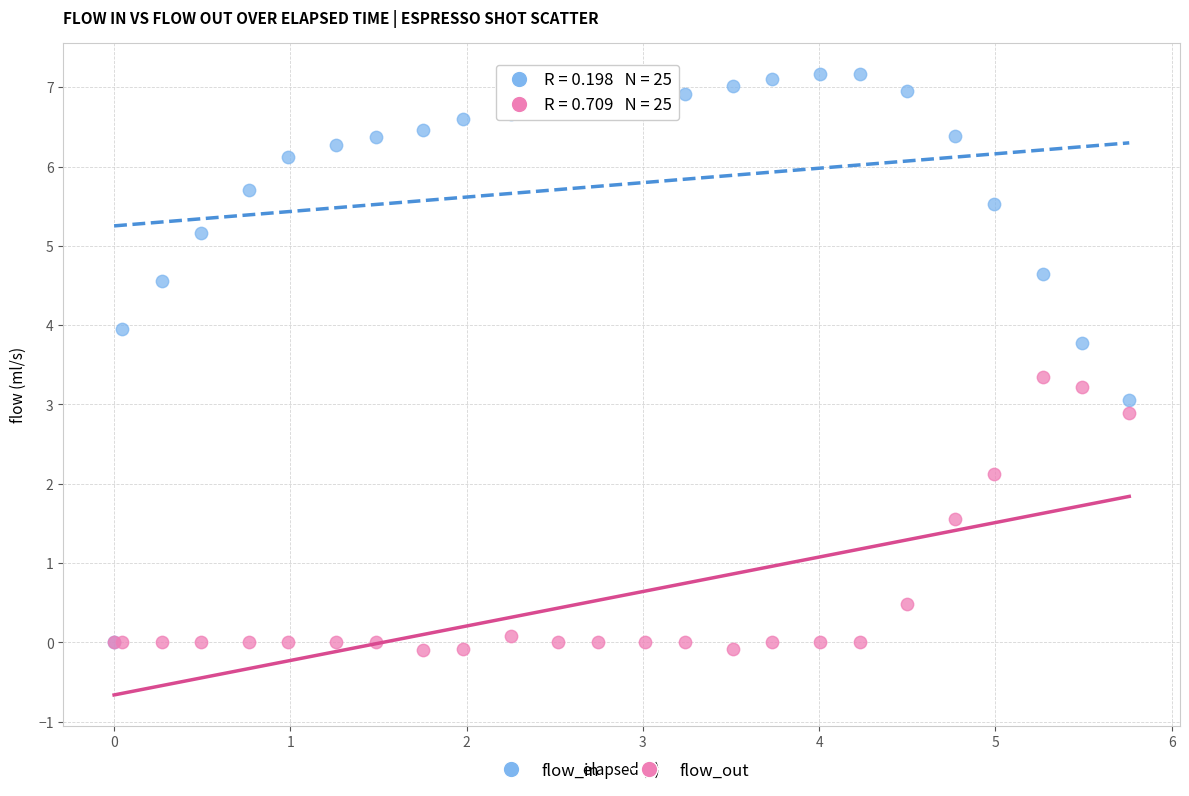

Which series has the largest Y range (max minus min)?

flow_in